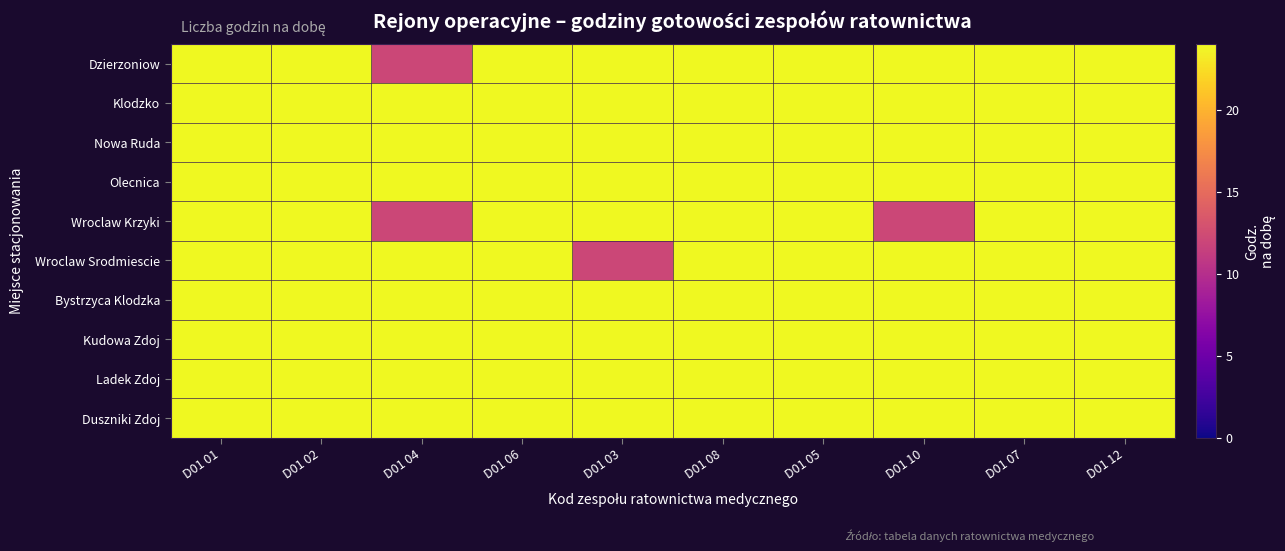

Reading left to right, what are all the values shown in this chart?

Dzierzoniow: D01 01=24	D01 02=24	D01 04=12	D01 06=24	D01 03=24	D01 08=24	D01 05=24	D01 10=24	D01 07=24	D01 12=24
Klodzko: D01 01=24	D01 02=24	D01 04=24	D01 06=24	D01 03=24	D01 08=24	D01 05=24	D01 10=24	D01 07=24	D01 12=24
Nowa Ruda: D01 01=24	D01 02=24	D01 04=24	D01 06=24	D01 03=24	D01 08=24	D01 05=24	D01 10=24	D01 07=24	D01 12=24
Olесnica: D01 01=24	D01 02=24	D01 04=24	D01 06=24	D01 03=24	D01 08=24	D01 05=24	D01 10=24	D01 07=24	D01 12=24
Wroclaw Krzyki: D01 01=24	D01 02=24	D01 04=12	D01 06=24	D01 03=24	D01 08=24	D01 05=24	D01 10=12	D01 07=24	D01 12=24
Wroclaw Srodmiescie: D01 01=24	D01 02=24	D01 04=24	D01 06=24	D01 03=12	D01 08=24	D01 05=24	D01 10=24	D01 07=24	D01 12=24
Bystrzyca Klodzka: D01 01=24	D01 02=24	D01 04=24	D01 06=24	D01 03=24	D01 08=24	D01 05=24	D01 10=24	D01 07=24	D01 12=24
Kudowa Zdoj: D01 01=24	D01 02=24	D01 04=24	D01 06=24	D01 03=24	D01 08=24	D01 05=24	D01 10=24	D01 07=24	D01 12=24
Ladek Zdoj: D01 01=24	D01 02=24	D01 04=24	D01 06=24	D01 03=24	D01 08=24	D01 05=24	D01 10=24	D01 07=24	D01 12=24
Duszniki Zdoj: D01 01=24	D01 02=24	D01 04=24	D01 06=24	D01 03=24	D01 08=24	D01 05=24	D01 10=24	D01 07=24	D01 12=24